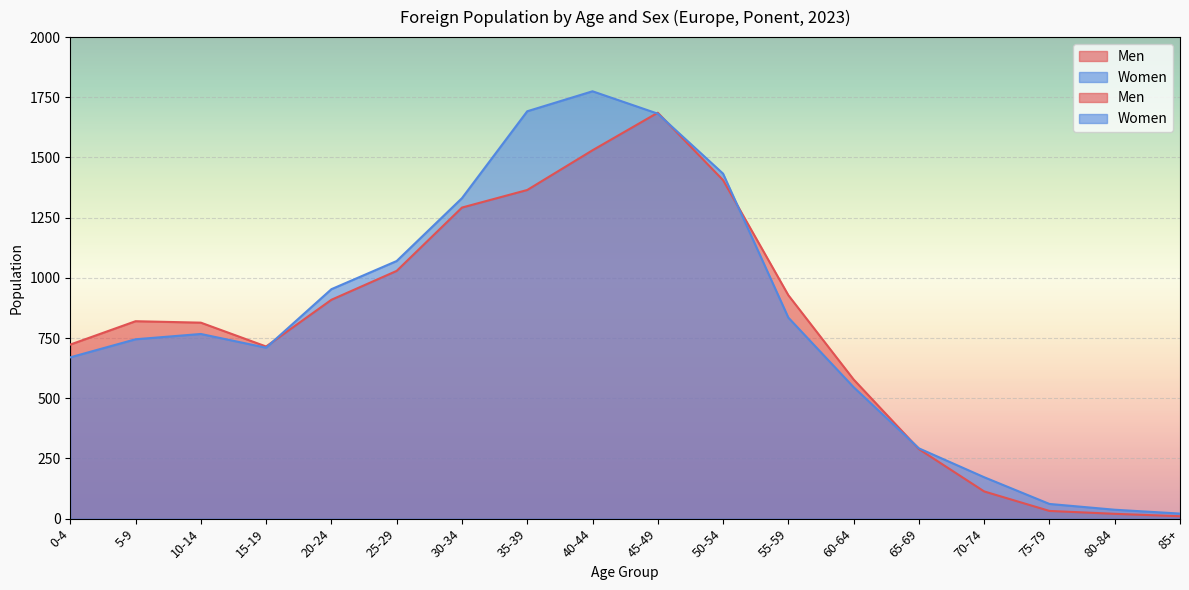

What is the value of the Men point at the 15th from the left?

113